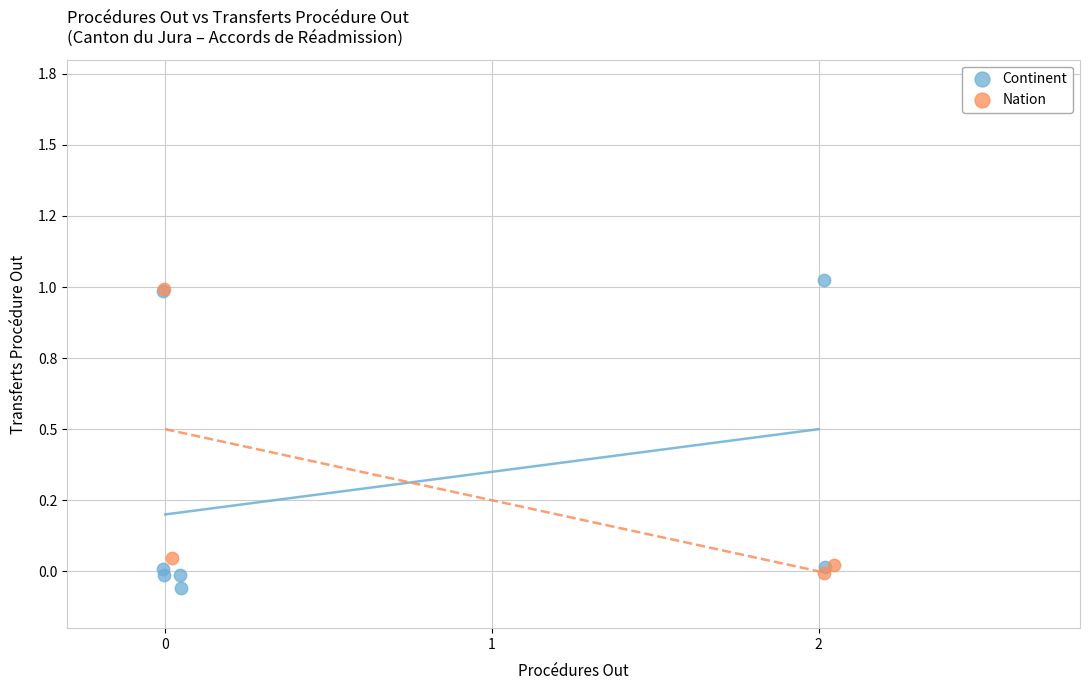

What are all the series names shown in the legend?

Continent, Nation